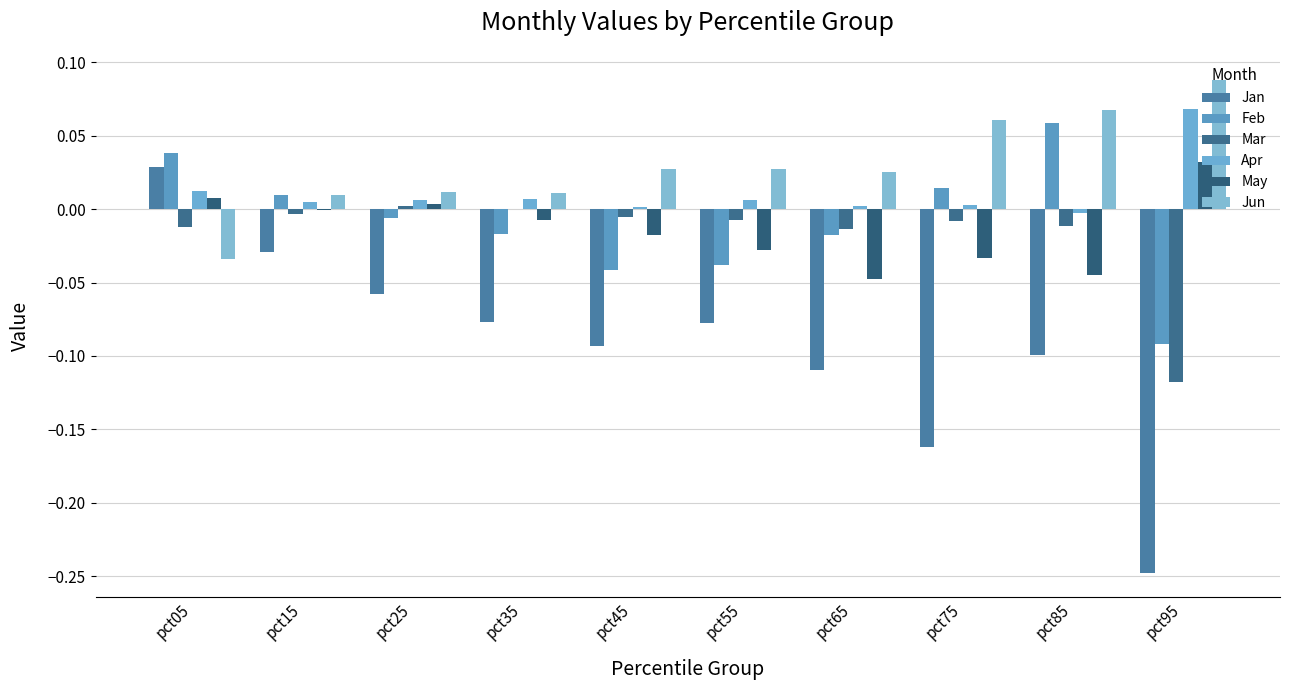

Which series has the largest total across all categories?

Jun